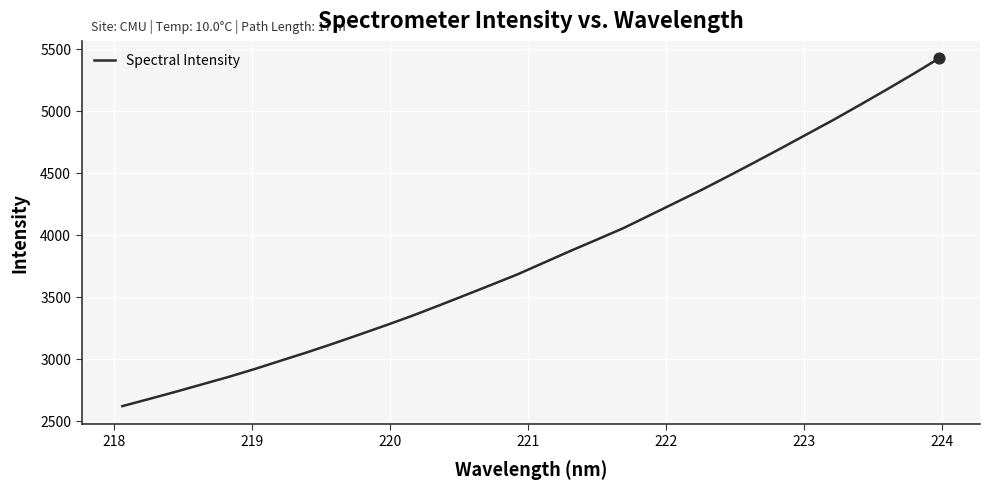

What is the maximum value shown in the chart?

5423.2